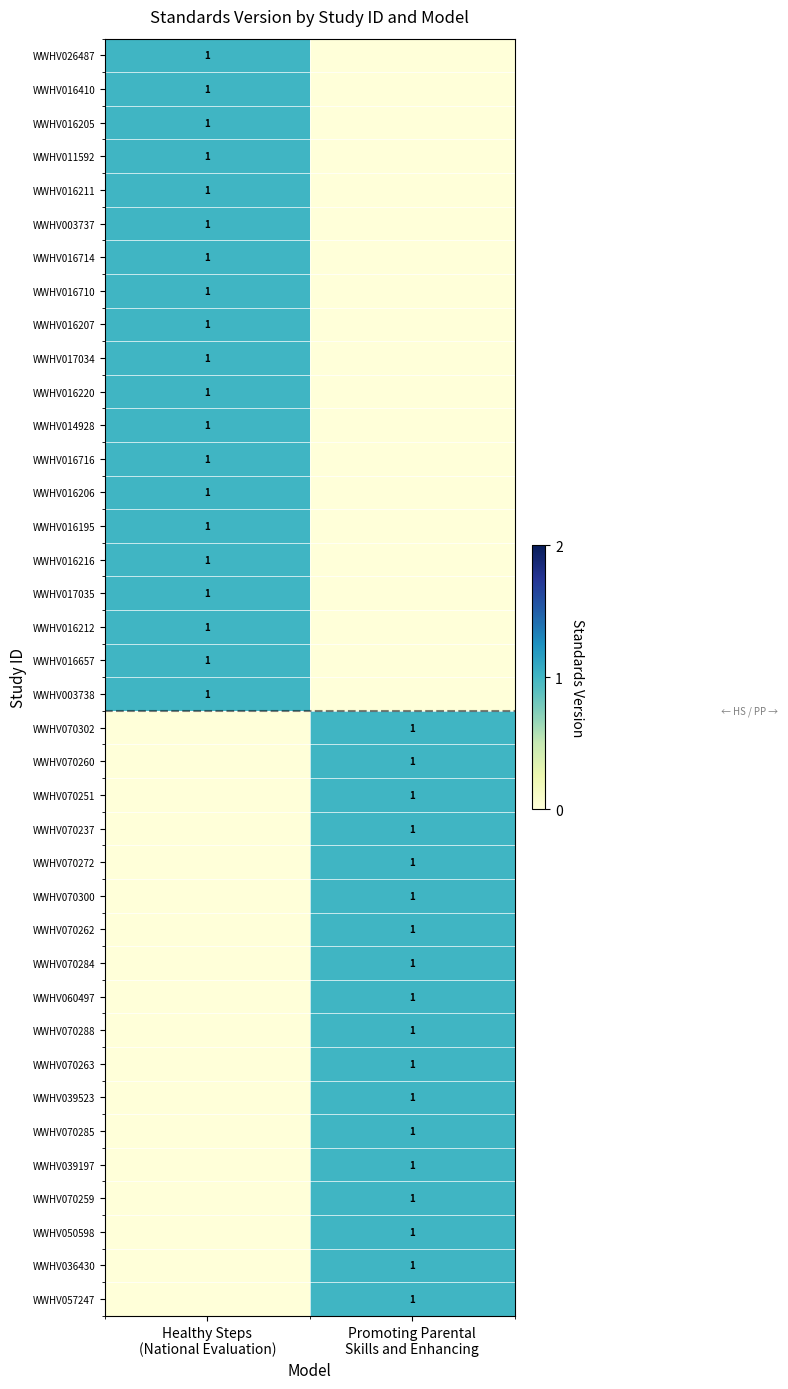

What is the greatest value displayed?

1